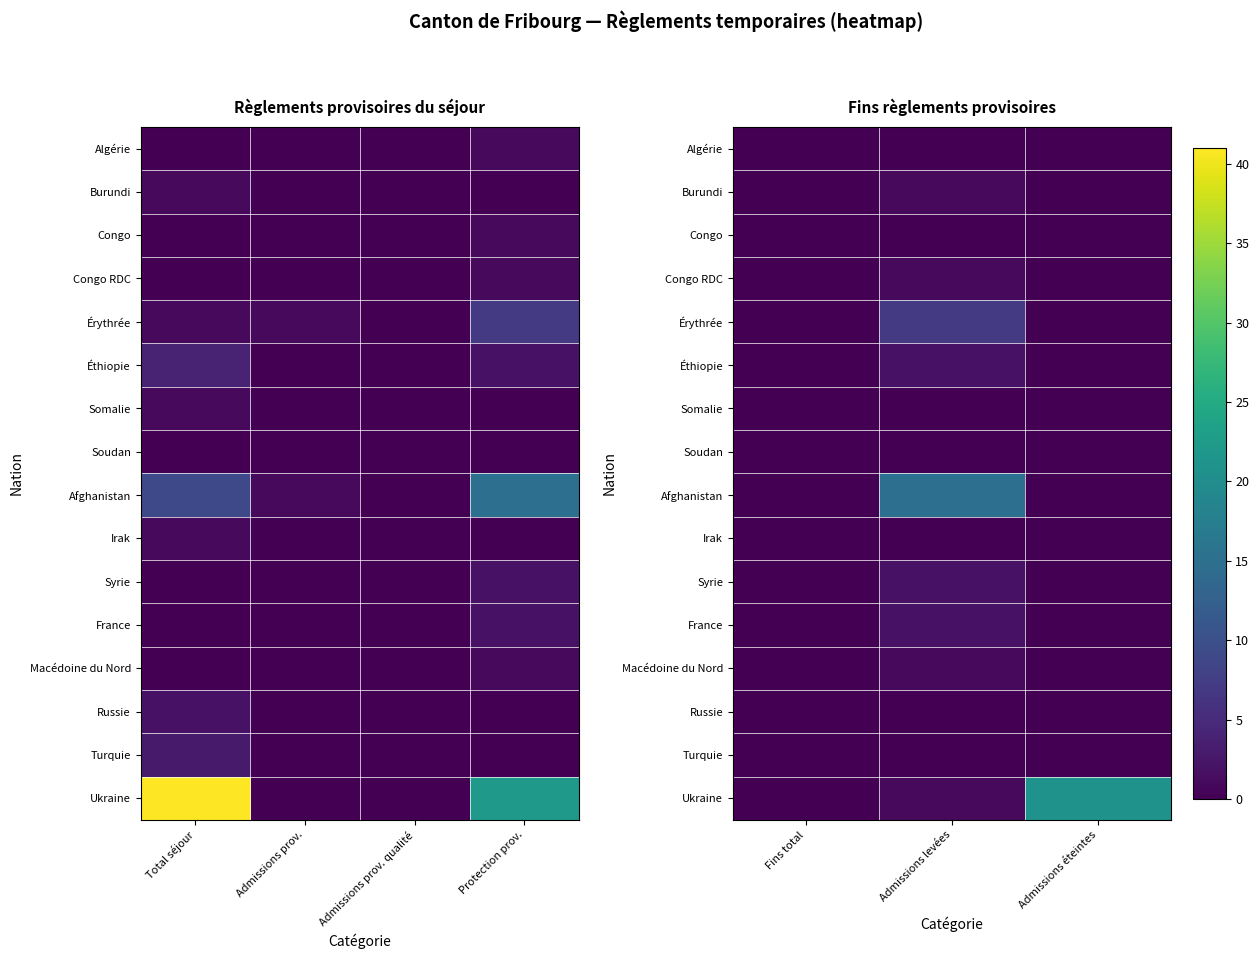

What is the total value across all series at Admissions éteintes?

21